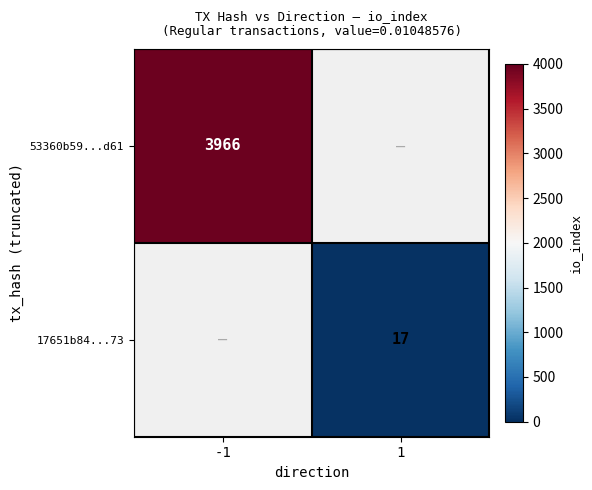

What is the greatest value displayed?

3966.0